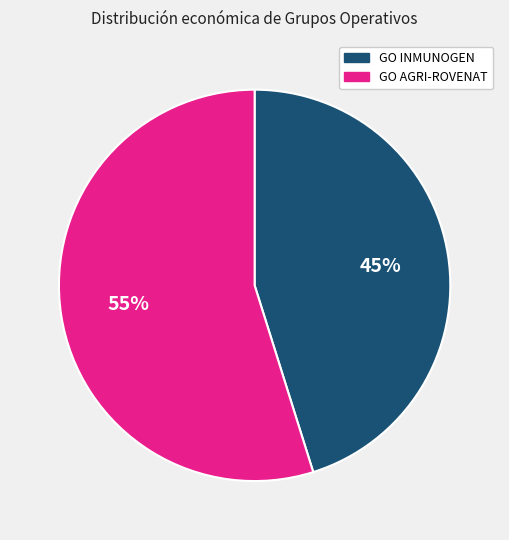

Which slice is the smallest?

GO INMUNOGEN